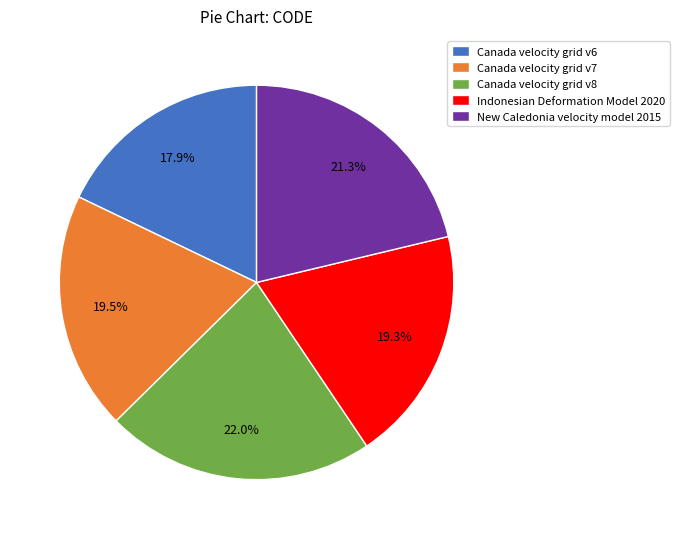

Which category has the biggest portion of the pie?

Canada velocity grid v8